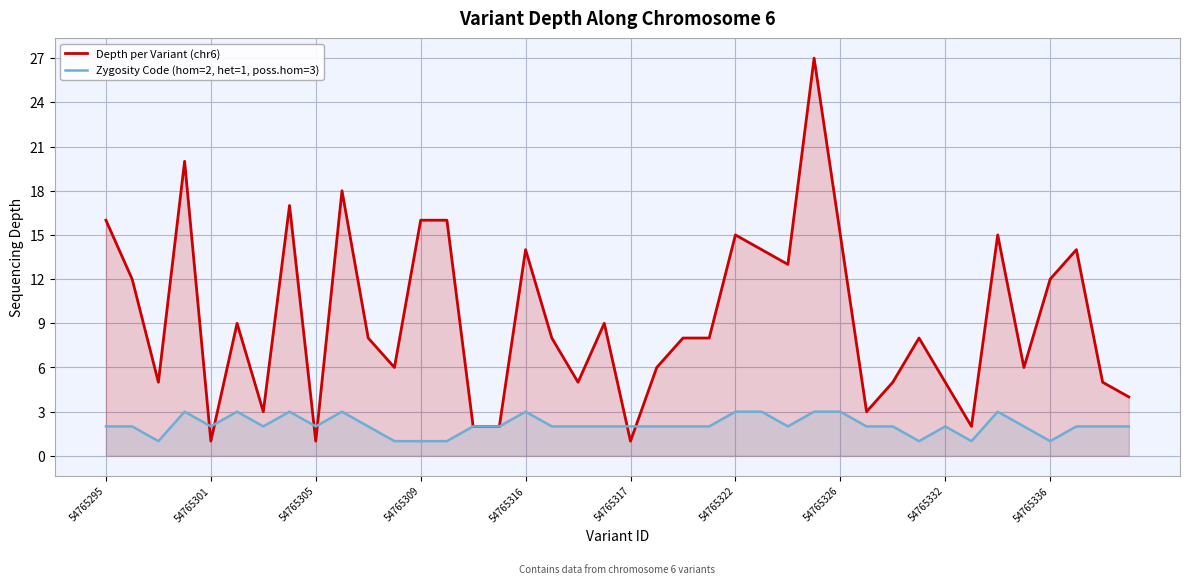

Which series has the widest spread of values?

Depth per Variant (chr6)